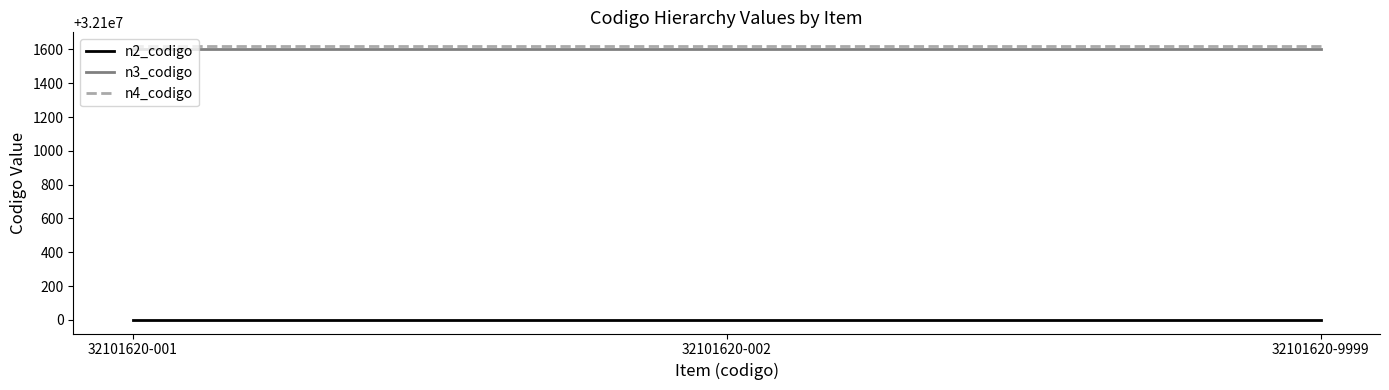

List the series in order of their peak value, lowest first.

n2_codigo, n3_codigo, n4_codigo